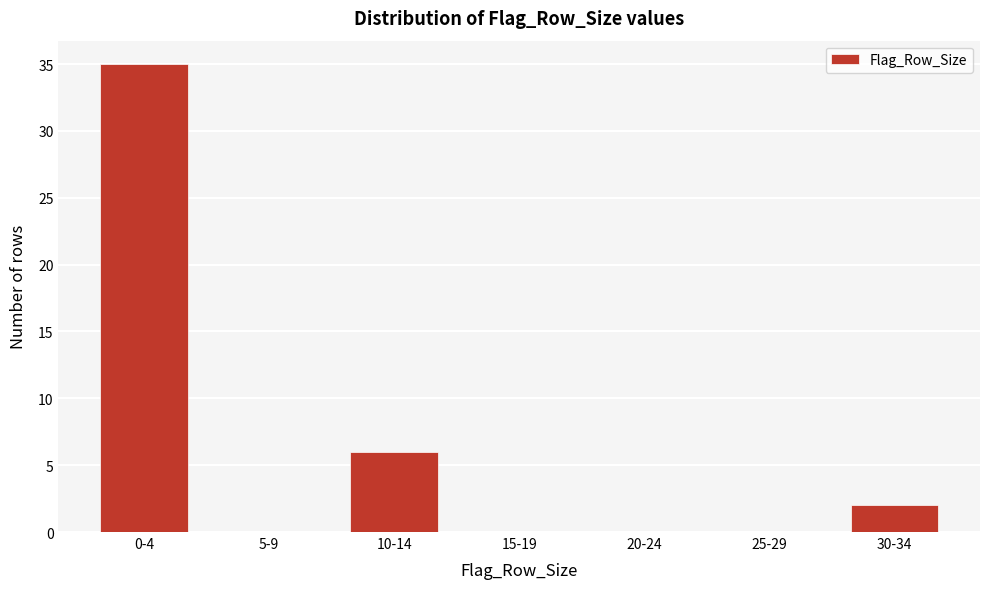

Reading right to left, what are all the values shown in this chart?

30-34=2	25-29=0	20-24=0	15-19=0	10-14=6	5-9=0	0-4=35